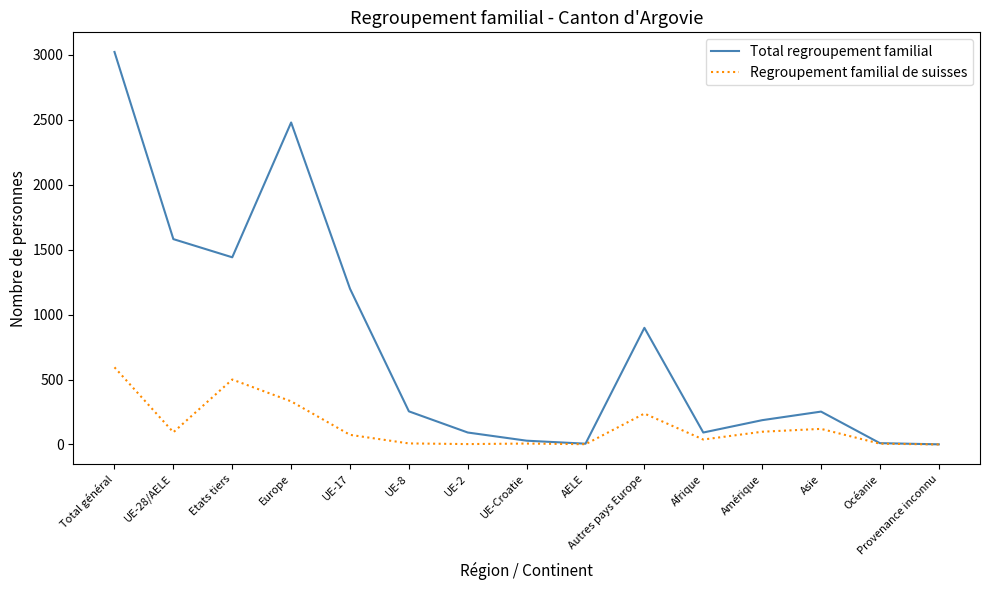

What is the difference between the Regroupement familial de suisses values at Etats tiers and UE-17?

426